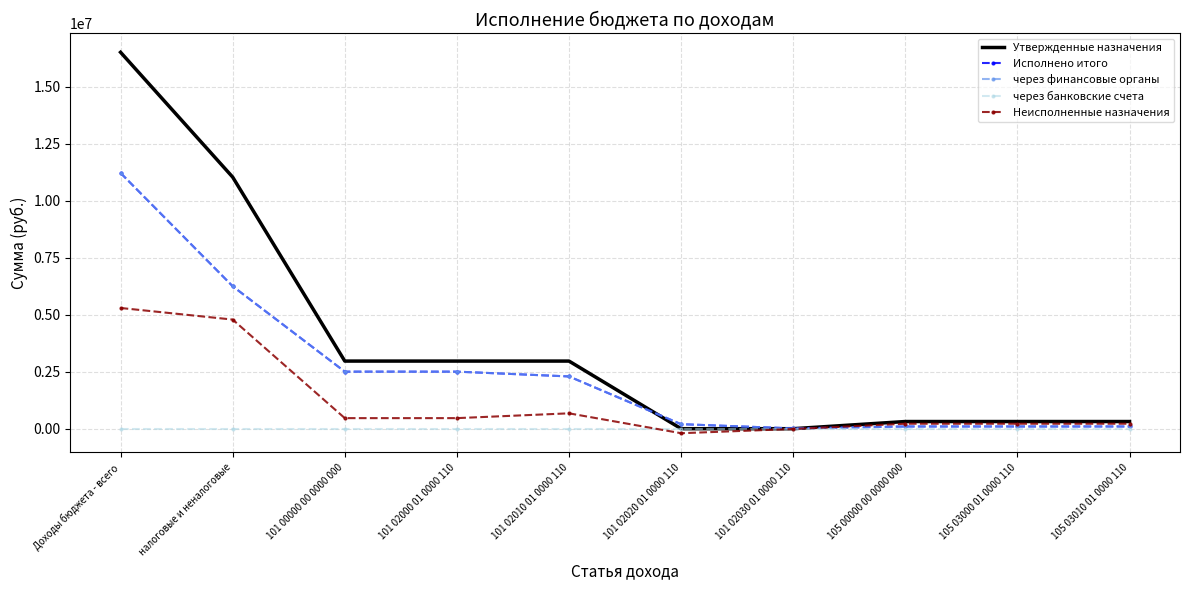

Where is Утвержденные назначения nearest to the value 8257099?

налоговые и неналоговые